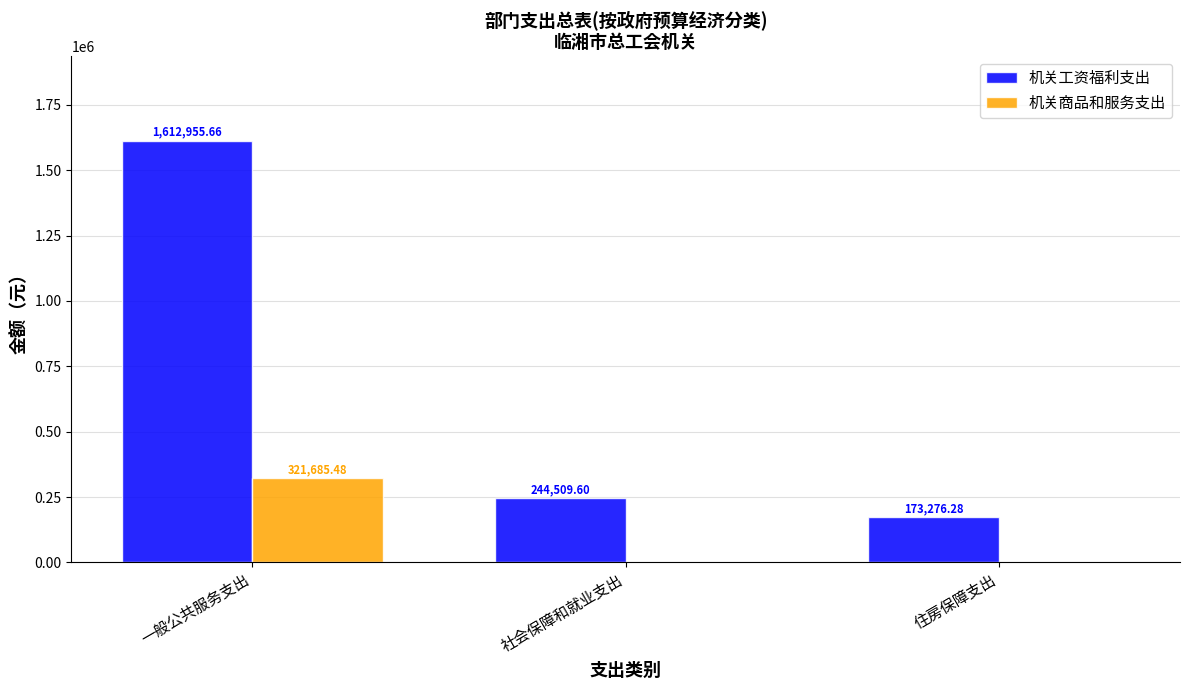

Reading right to left, transcribe all the data shown in this chart.

机关工资福利支出: 173276.3	244509.6	1612955.7
机关商品和服务支出: 0.0	0.0	321685.5